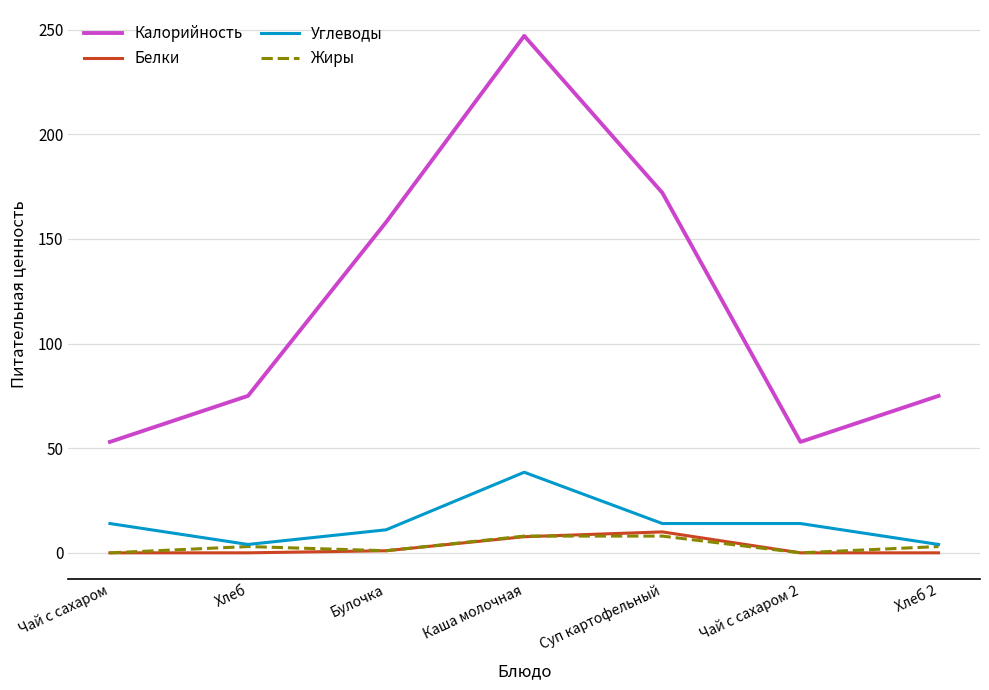

Which series has the widest spread of values?

Калорийность